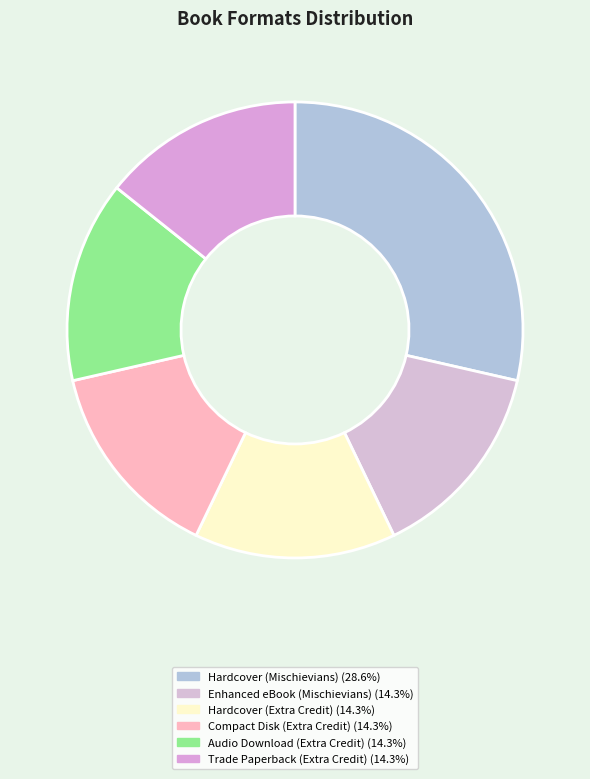

Approximately how many times larger is the value at Hardcover (Extra Credit) compared to Trade Paperback (Extra Credit)?

1.0